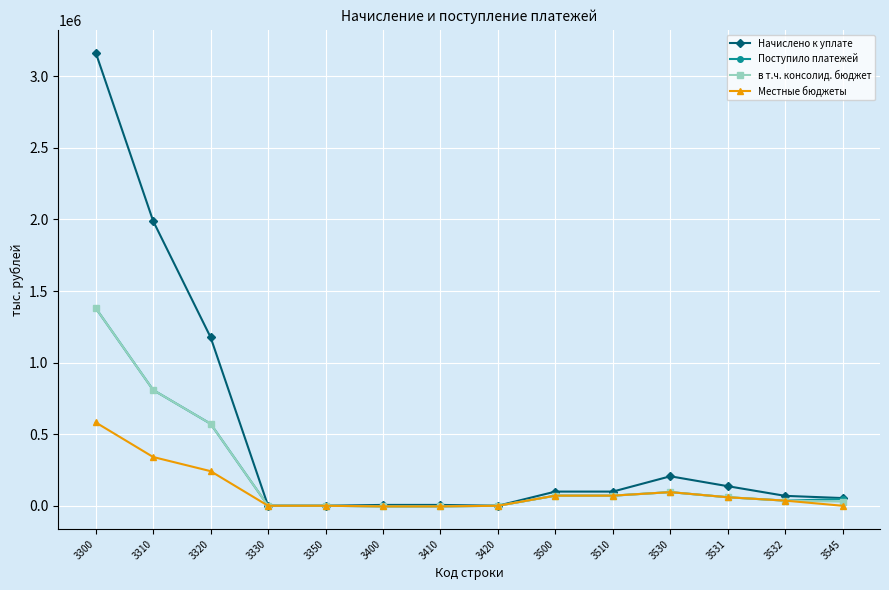

What is the approximate value of Поступило платежей at 3400, to the nearest 100?

-4500